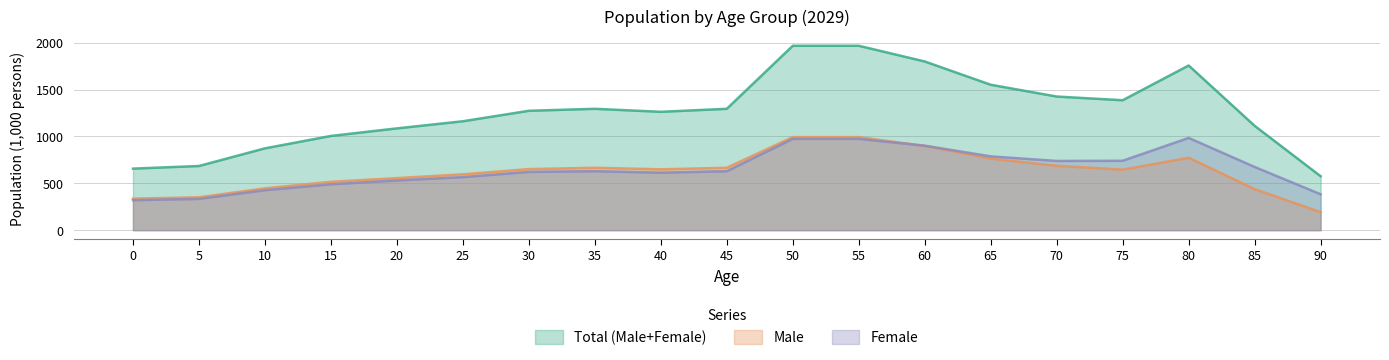

What is the average value of the Total (Male+Female) series?

1270.7